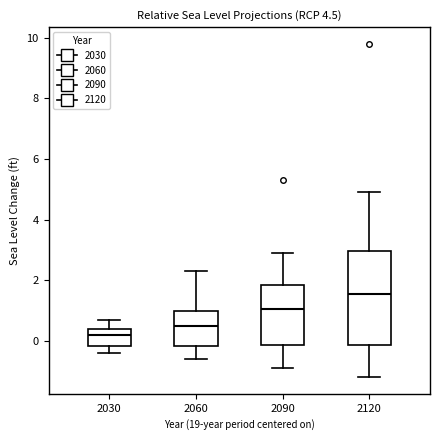

Reading left to right, transcribe this box plot: for each box, give where its median line is, the range the box spans, and where its two whiskers end, as read against the y-axis. The values are not printed on the chart, so give them approximately, as read against the axis.

2030: median 0.2, box -0.2 to 0.4, whiskers -0.4 to 0.8
2060: median 0.6, box -0.2 to 1.0, whiskers -0.6 to 2.4
2090: median 1.0, box -0.2 to 1.8, whiskers -0.8 to 3.0
2120: median 1.6, box -0.2 to 3.0, whiskers -1.2 to 5.0